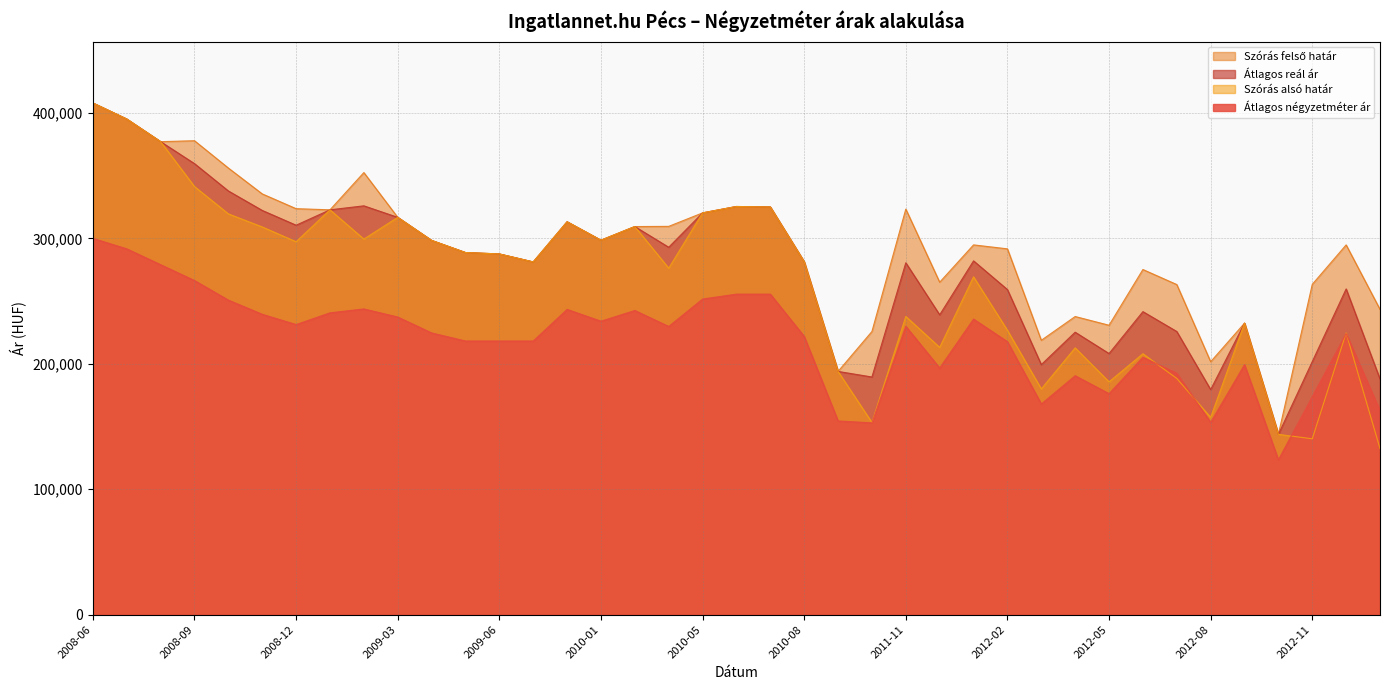

Which has a higher value, 2009-08 or 2011-11?

2009-08